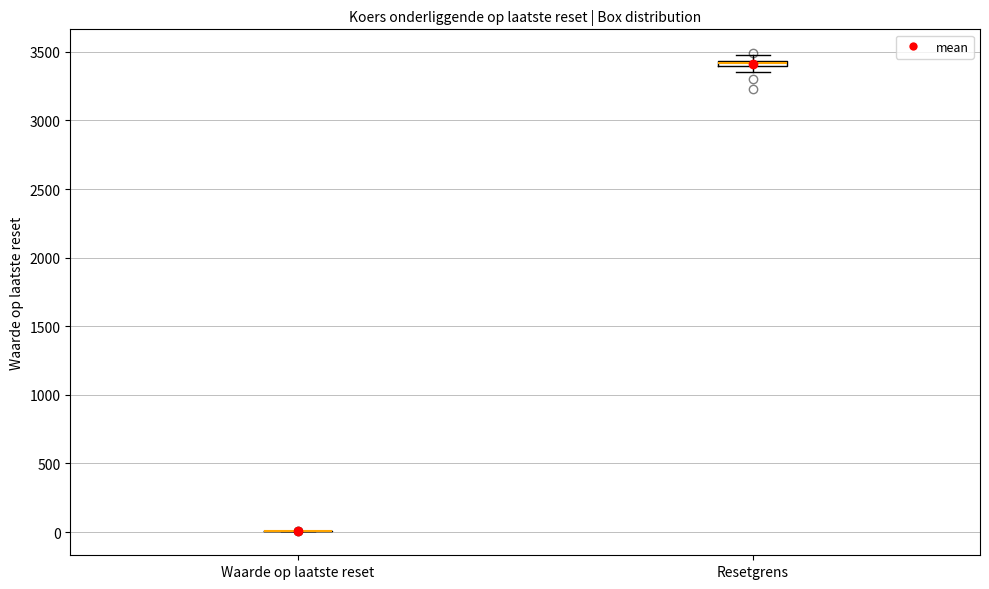

Where is the lower edge of the box for Resetgrens on the y-axis? The values are not printed on the chart, so give them approximately, as read against the axis.

3400